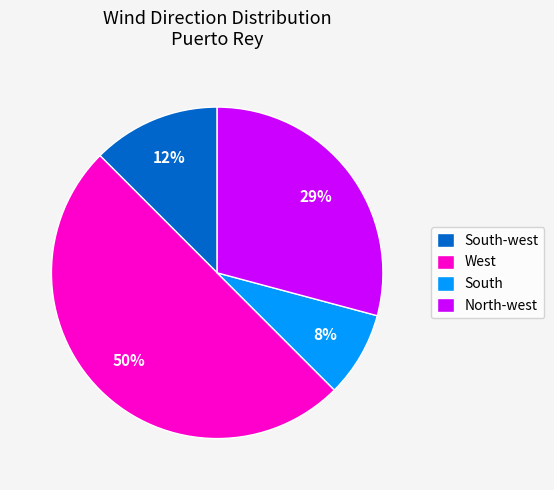

To the nearest percent, what is the difference between the South and West slice percentages?

42%